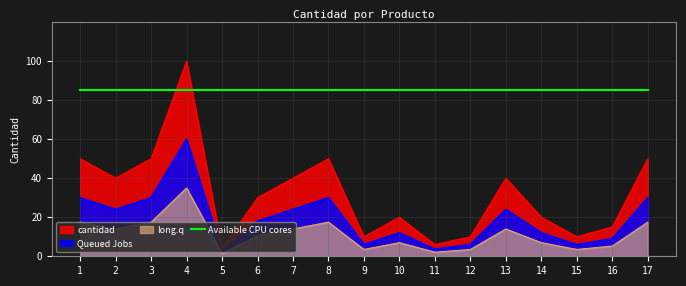

At which label does the data first exceed 30?

1